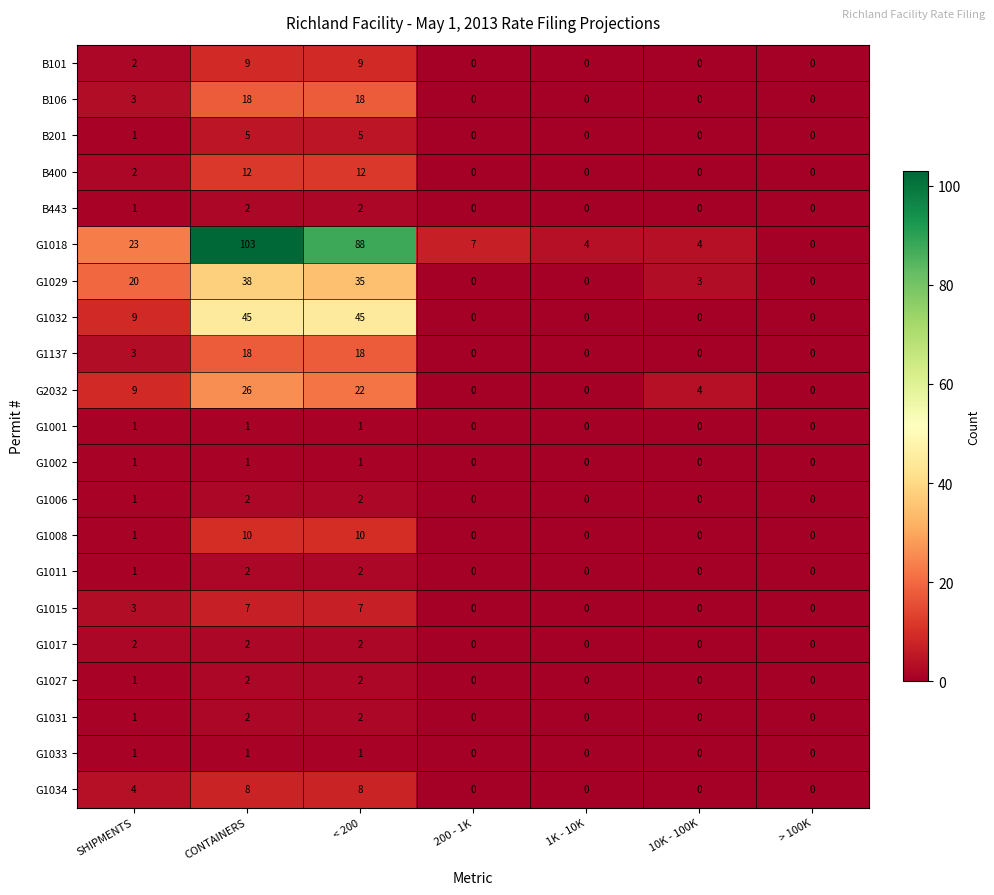

What is the difference between the maximum and minimum values in the G2032 series?

26